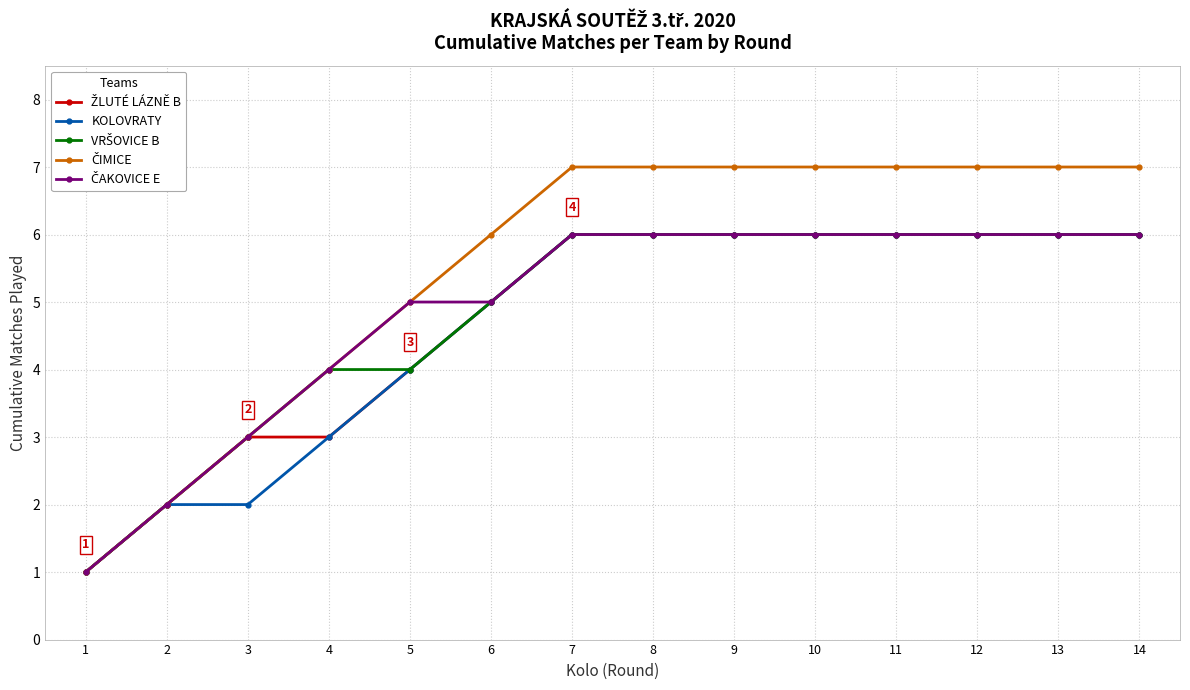

What is the maximum value shown in the chart?

7